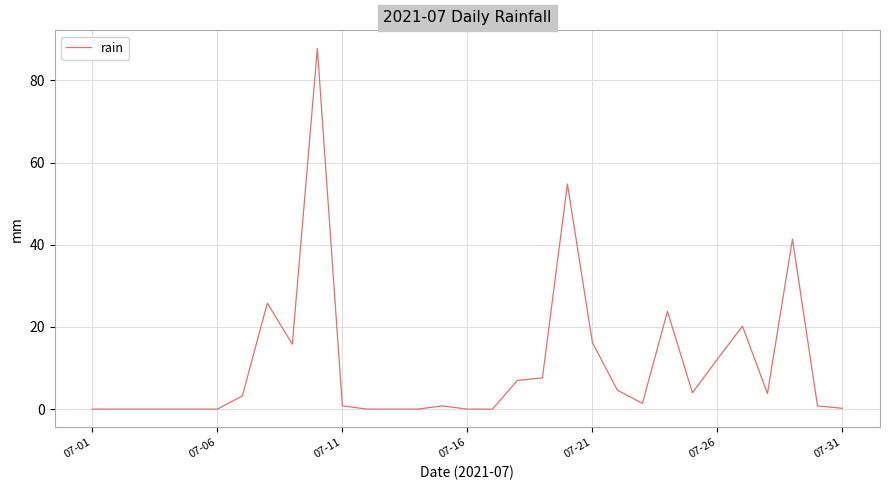

What is the difference between the maximum and minimum values?

87.8